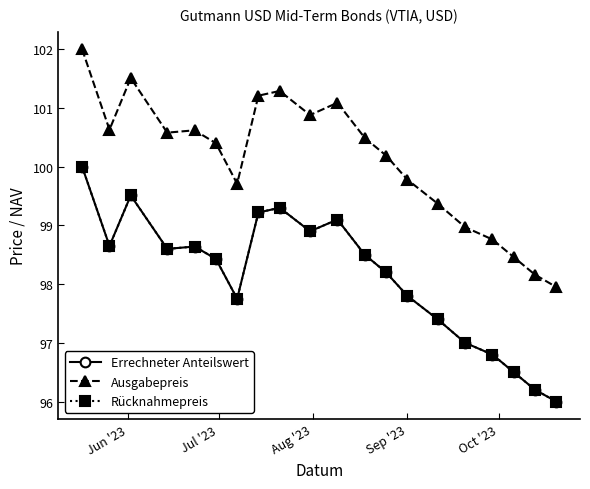

What is the lowest value of the Rücknahmepreis series?

96.0